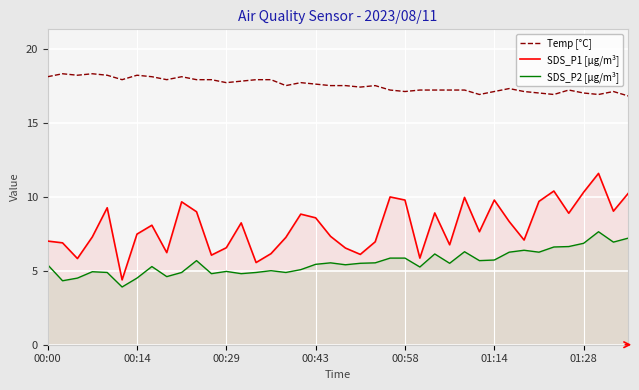

What is the greatest value displayed?

18.3